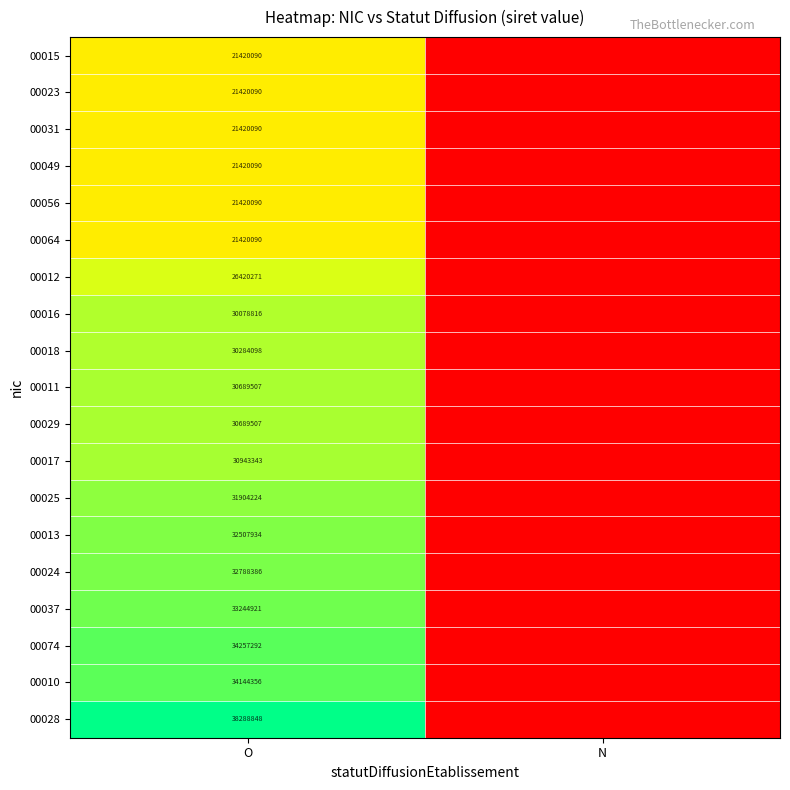

What is the difference between the highest and lowest values at O?

16868758